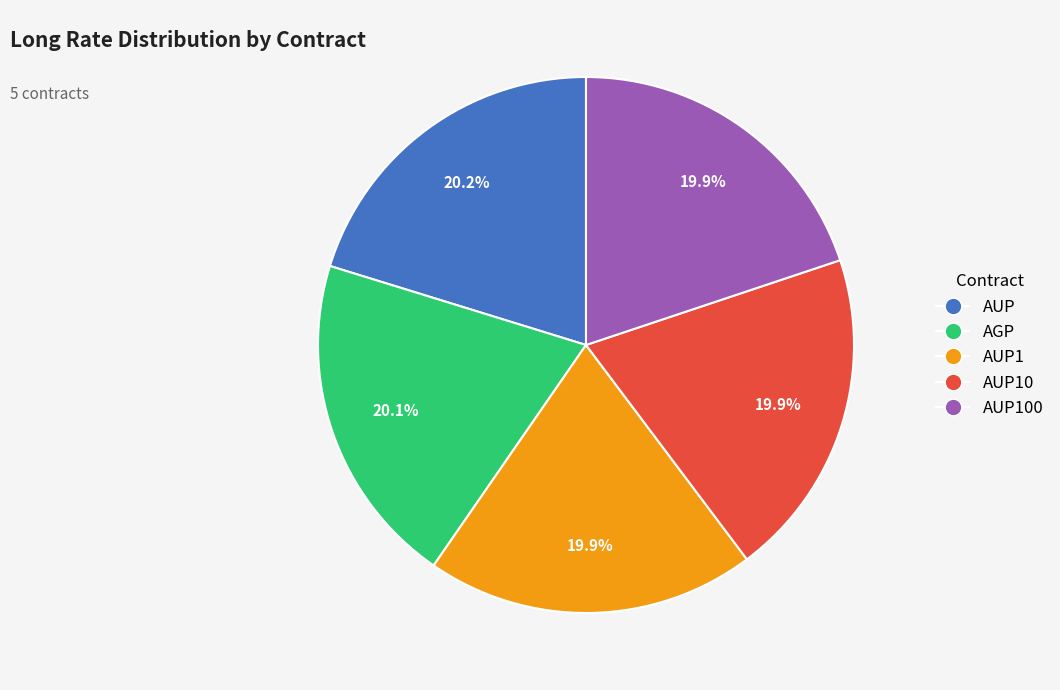

Does any single category account for the majority?

No